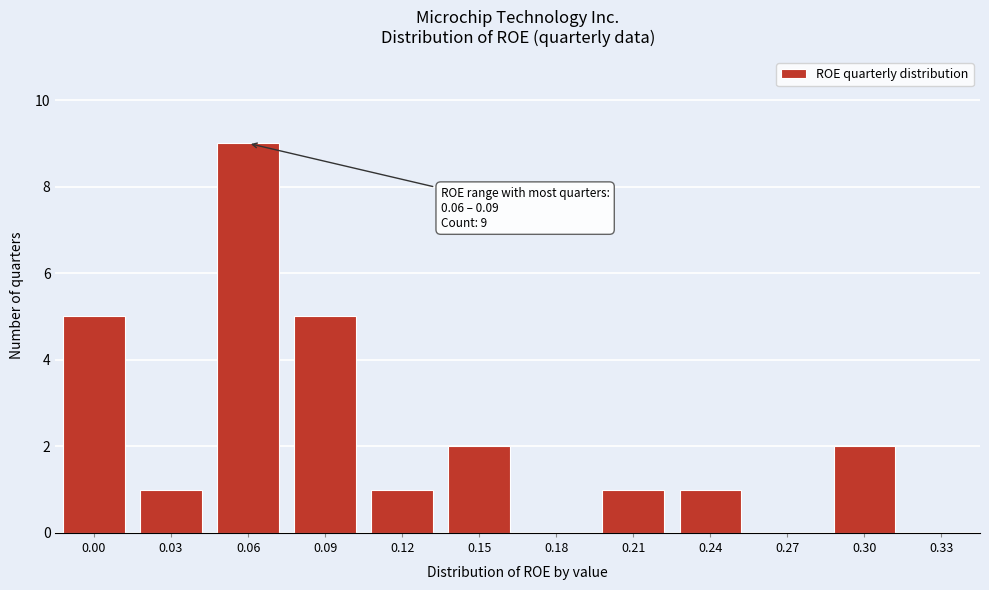

Reading left to right, list all the values displayed in this chart.

0.00=5	0.03=1	0.06=9	0.09=5	0.12=1	0.15=2	0.18=0	0.21=1	0.24=1	0.27=0	0.30=2	0.33=0